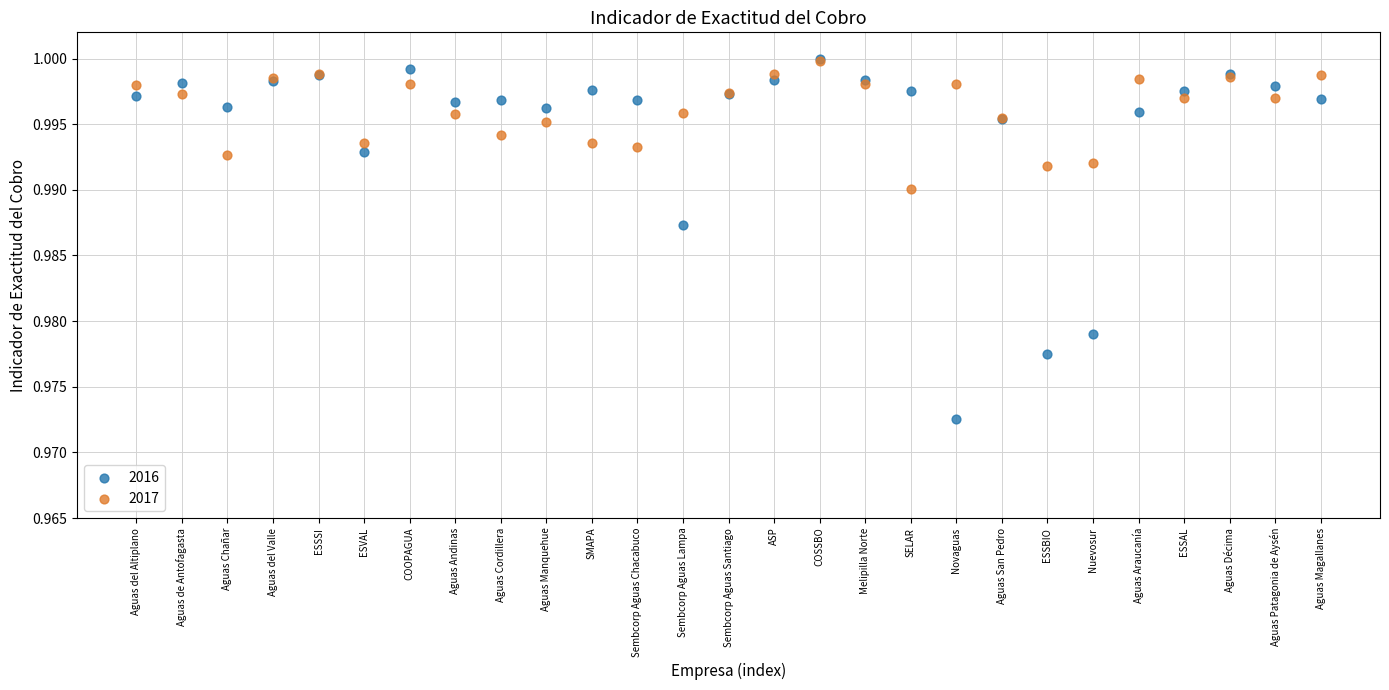

What are all the series names shown in the legend?

2016, 2017